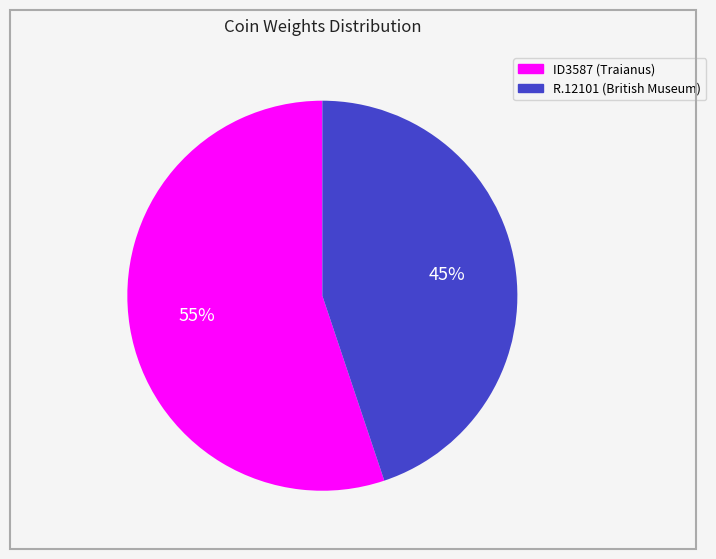

To the nearest percent, what is the difference between the R.12101 (British Museum) and ID3587 (Traianus) slice percentages?

10%